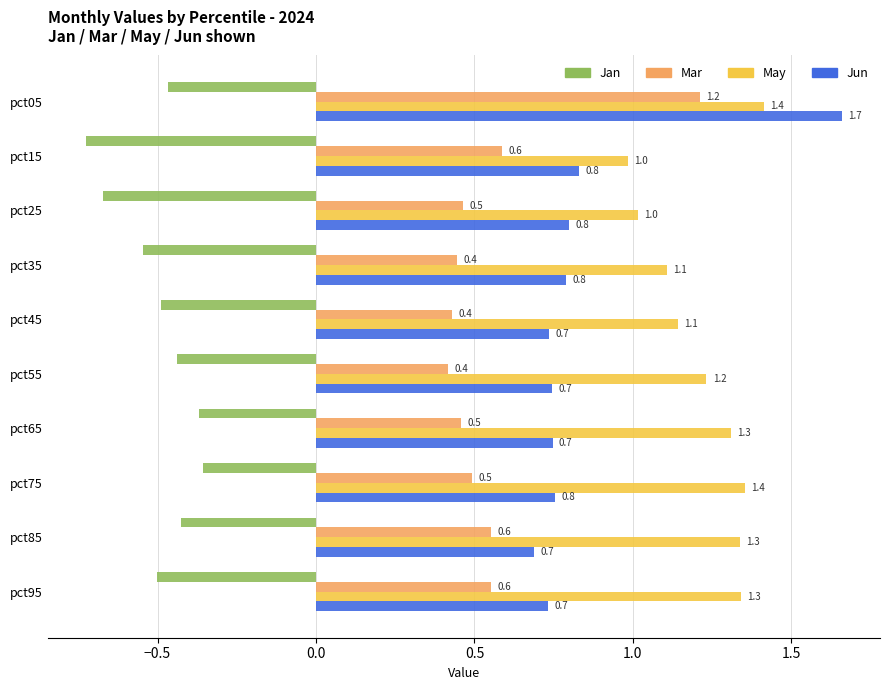

True or false: May has a value of 1.6 at pct15.

False